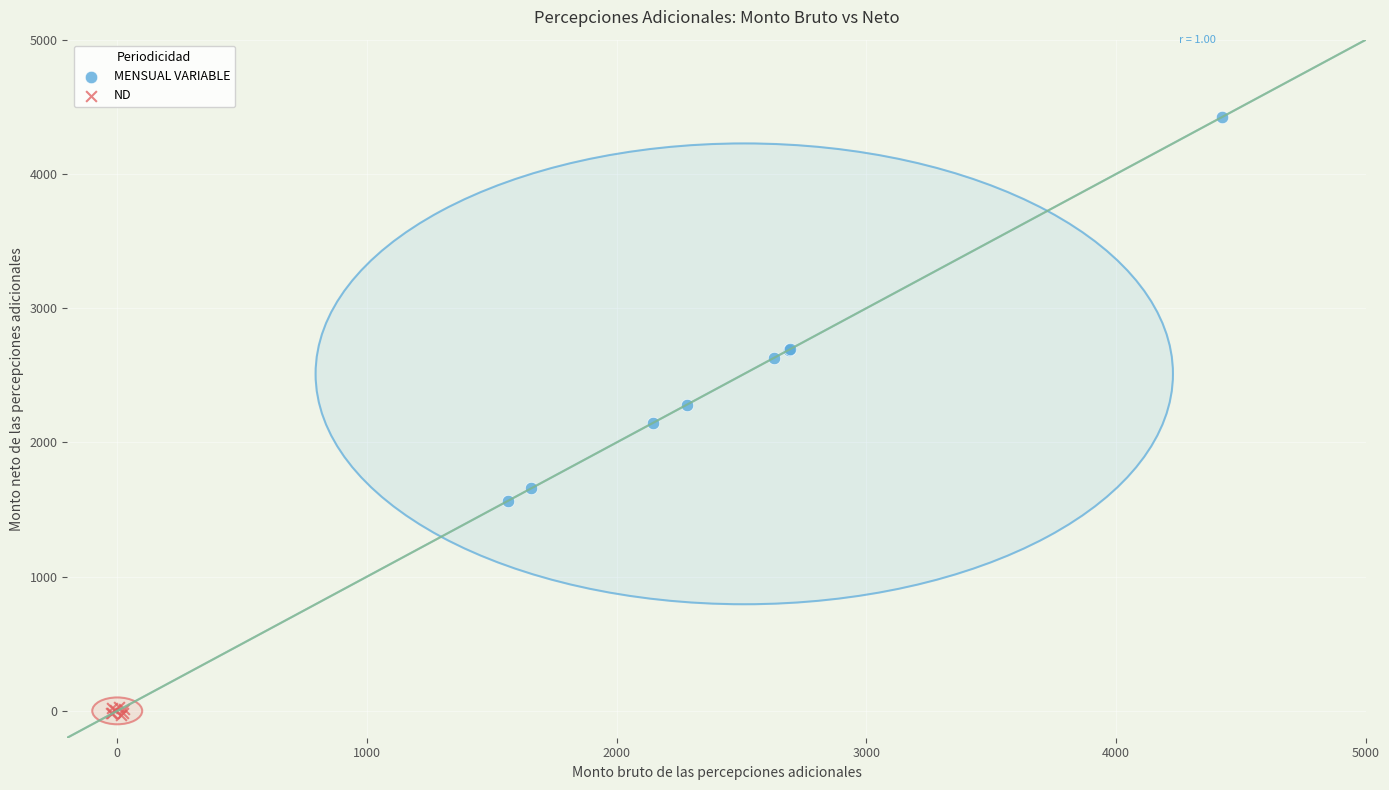

Which series contains the lowest Y value?

ND